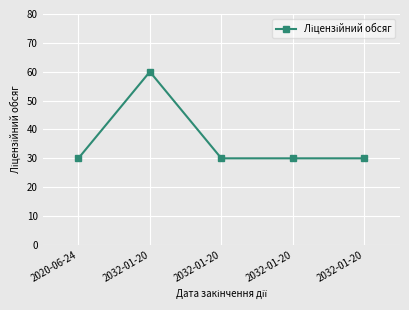

What value does the data have at 2032-01-20, to the nearest 5?

30